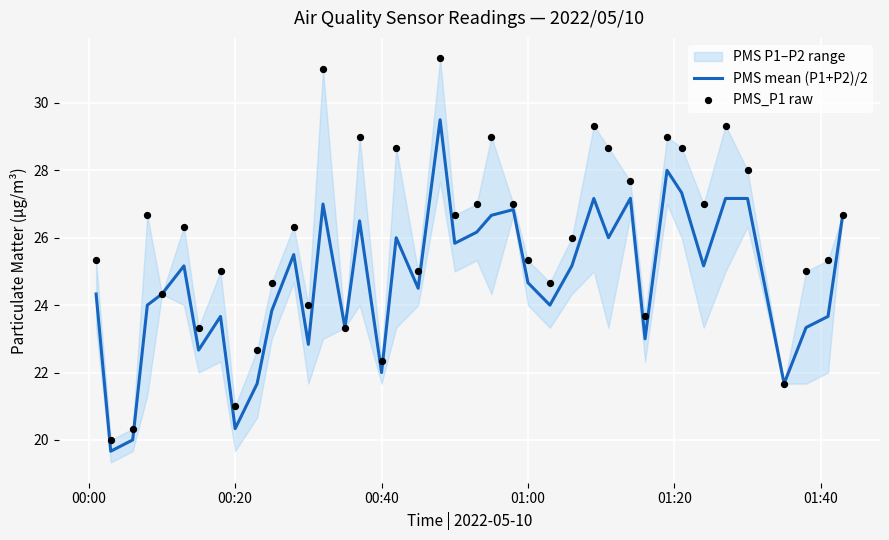

The PMS mean (P1+P2)/2 series shows 20.3 at 00:20. True or false?

True